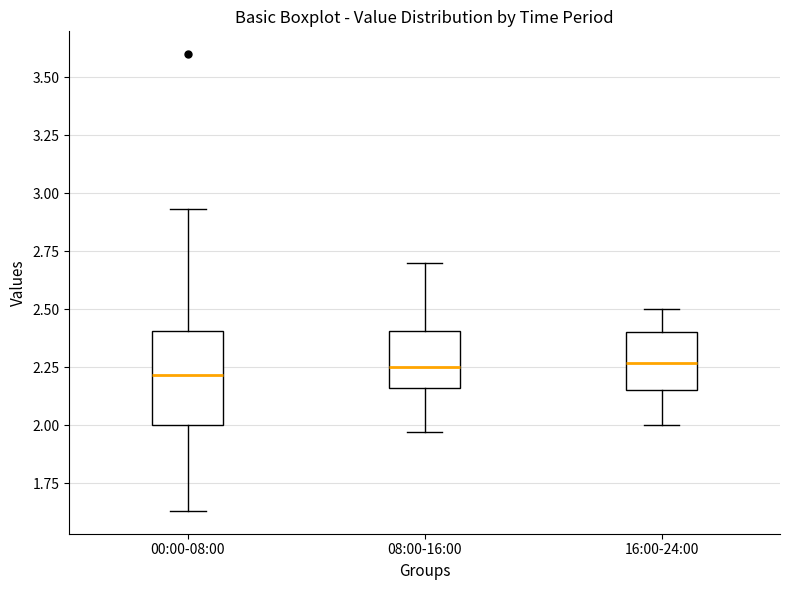

Reading left to right, transcribe this box plot: for each box, give where its median line is, the range the box spans, and where its two whiskers end, as read against the y-axis. The values are not printed on the chart, so give them approximately, as read against the axis.

00:00-08:00: median 2.20, box 2.00 to 2.40, whiskers 1.65 to 2.95
08:00-16:00: median 2.25, box 2.15 to 2.40, whiskers 1.95 to 2.70
16:00-24:00: median 2.25, box 2.15 to 2.40, whiskers 2.00 to 2.50